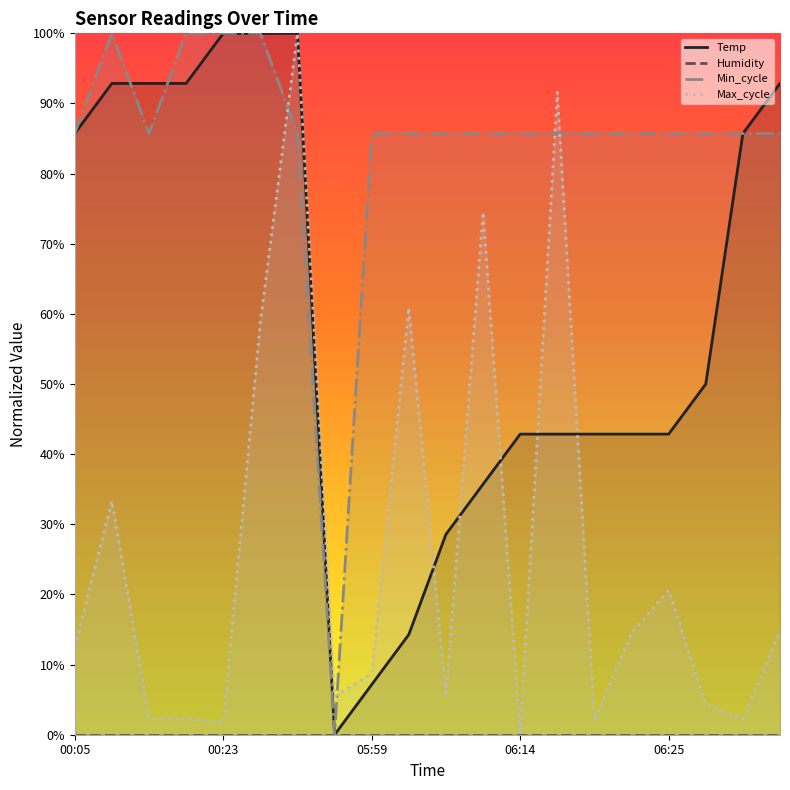

Where is the first local maximum for Max_cycle?

00:12